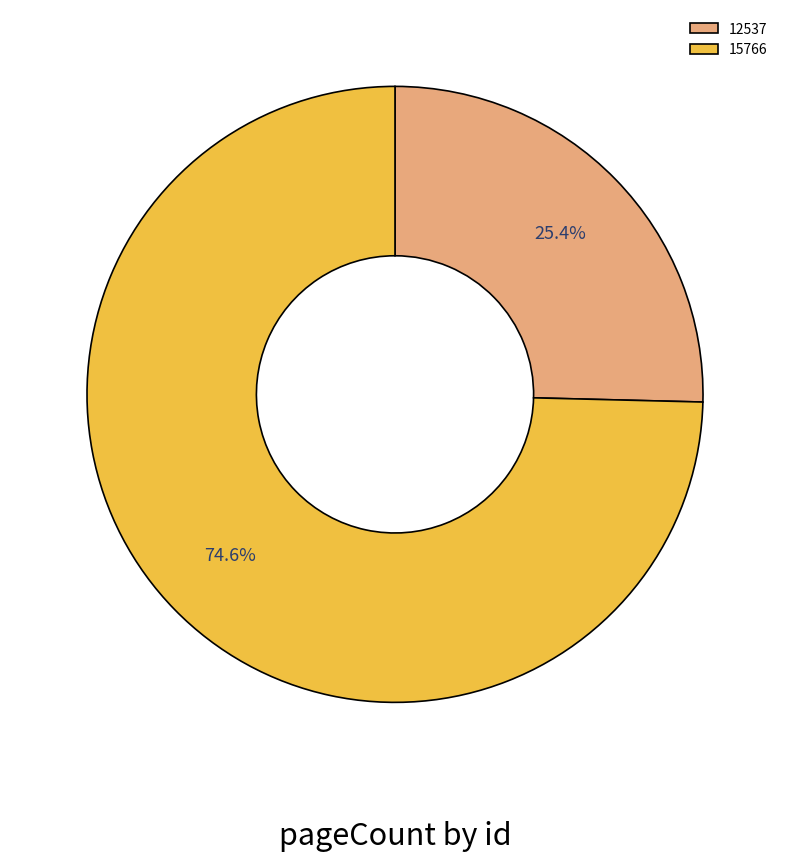

Count the number of slices in the pie.

2